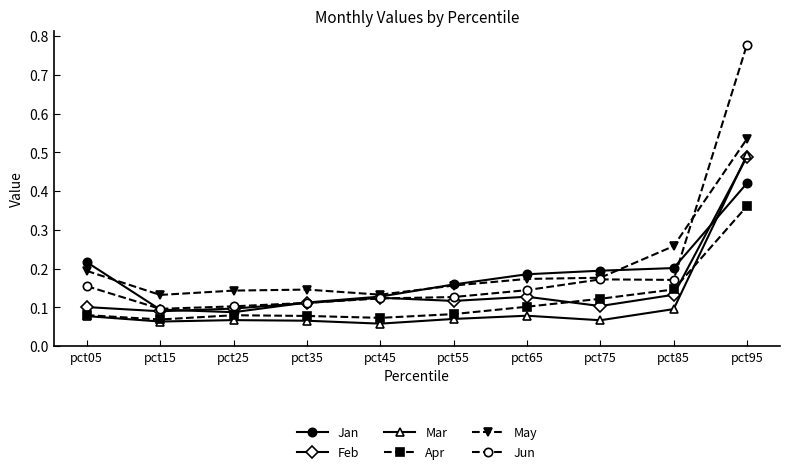

True or false: Feb has a value of 0.0 at pct75.

False